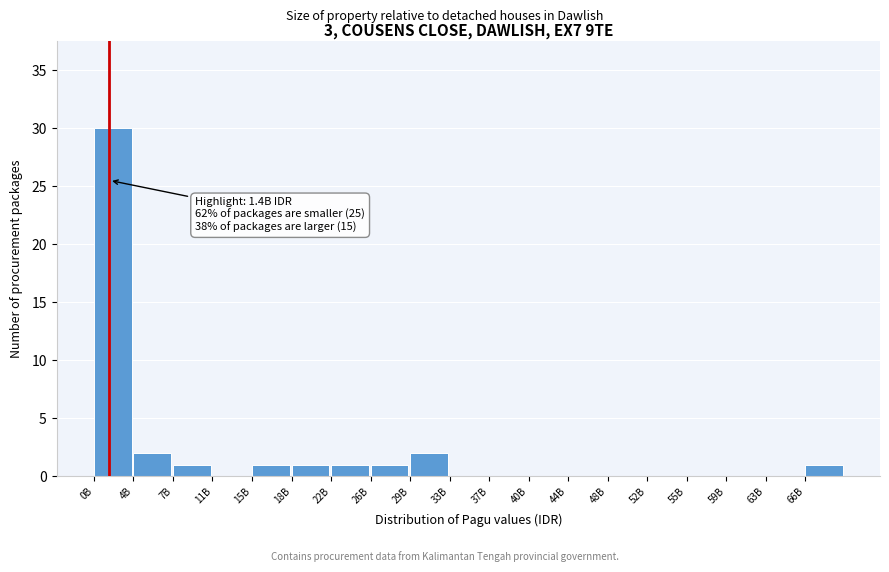

Reading right to left, transcribe all the data shown in this chart.

66B=1	63B=0	59B=0	55B=0	52B=0	48B=0	44B=0	40B=0	37B=0	33B=0	29B=2	26B=1	22B=1	18B=1	15B=1	11B=0	7B=1	4B=2	0B=30